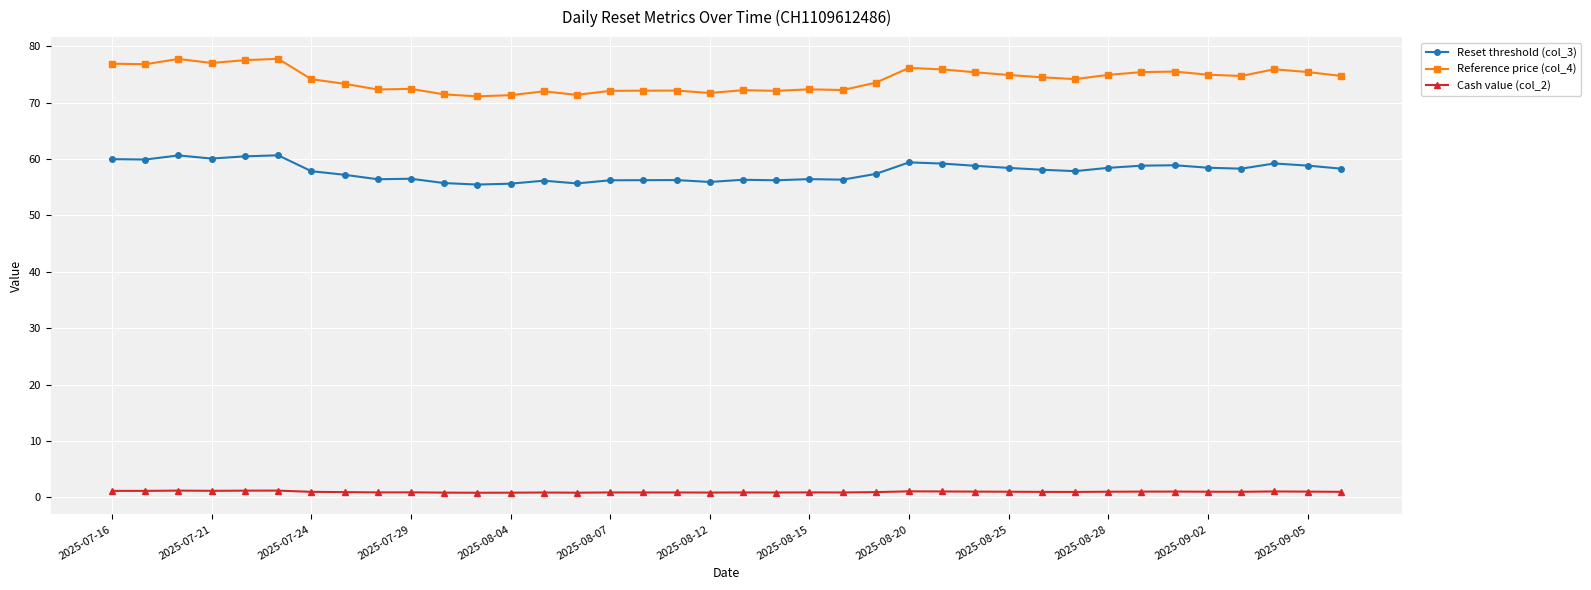

True or false: Reference price (col_4) and Reset threshold (col_3) cross at least once.

False